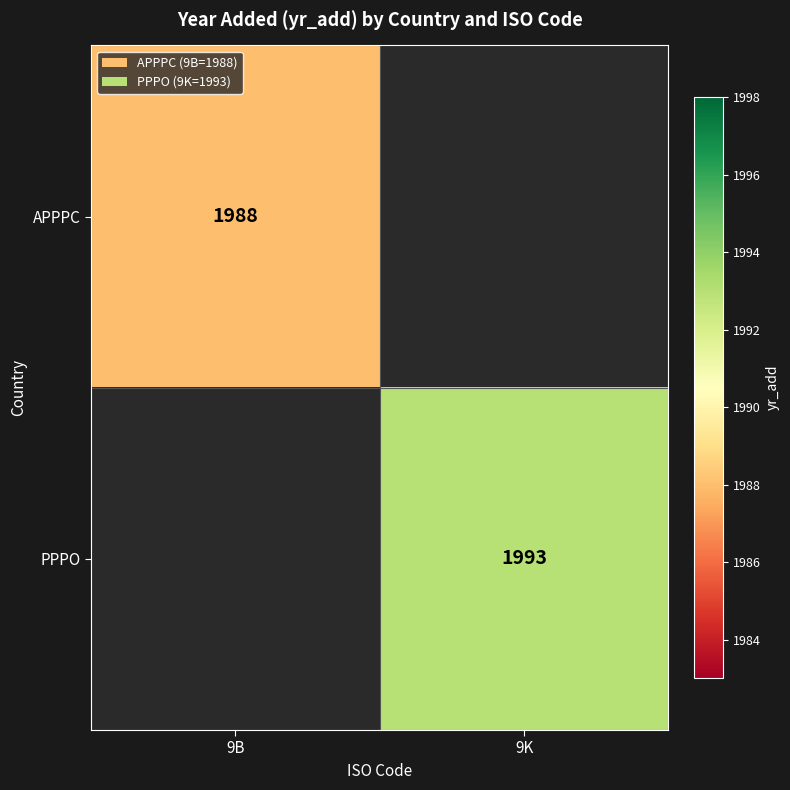

The PPPO series shows 608 at 9K. True or false?

False